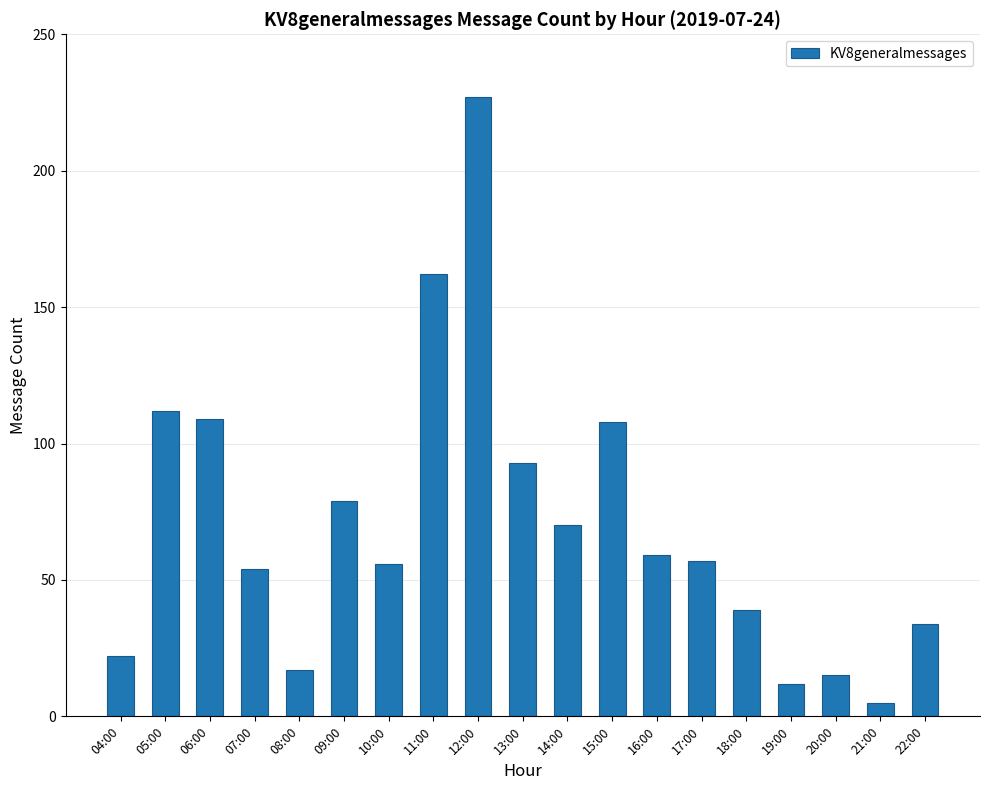

Approximately how many times larger is the value at 06:00 compared to 19:00?

9.1